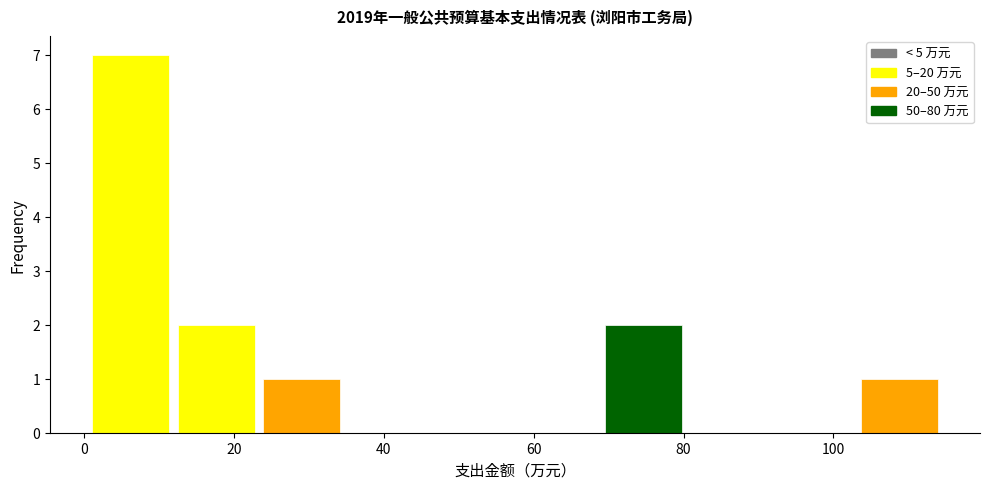

Reading left to right, list every bar in this chart as the range it spans on the x-axis followed by its height. Neither the bar edges nor the heights are printed on the chart, so give them approximately, as read against the axes.

0 to 12: 7
12 to 24: 2
24 to 34: 1
34 to 46: 0
46 to 58: 0
58 to 68: 0
68 to 80: 2
80 to 92: 0
92 to 104: 0
104 to 114: 1